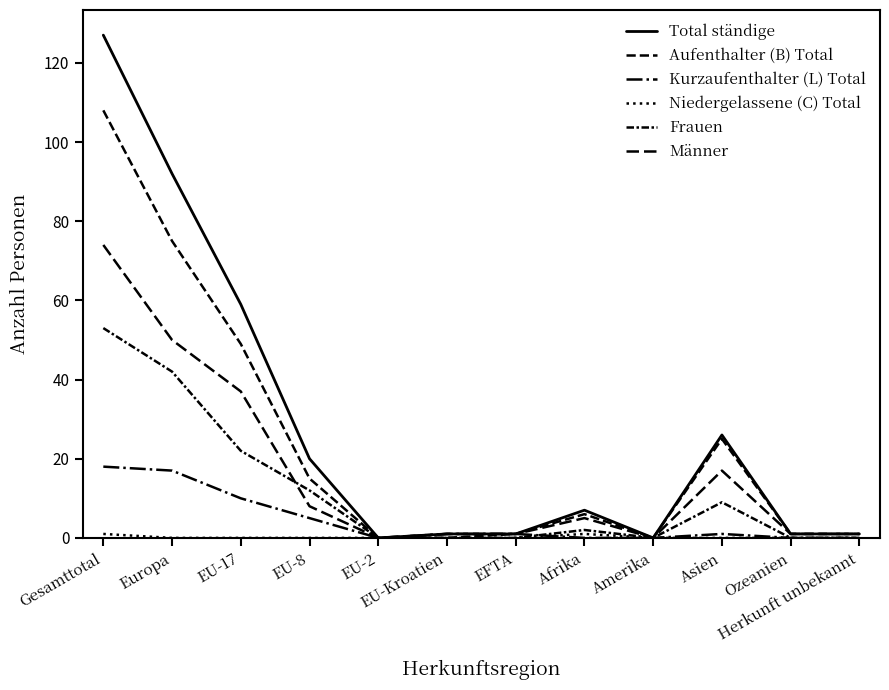

Which series has the largest total across all categories?

Total ständige